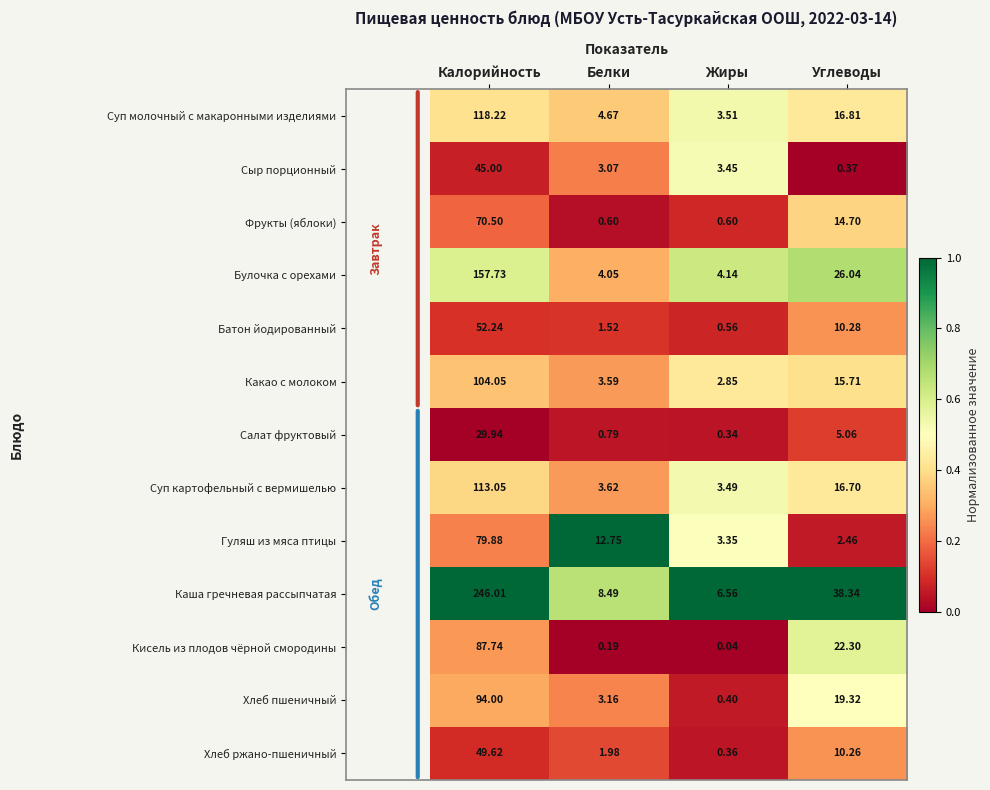

Rank the series by their maximum value, from highest to lowest.

Каша гречневая рассыпчатая, Булочка с орехами, Суп молочный с макаронными изделиями, Суп картофельный с вермишелью, Какао с молоком, Хлеб пшеничный, Кисель из плодов чёрной смородины, Гуляш из мяса птицы, Фрукты (яблоки), Батон йодированный, Хлеб ржано-пшеничный, Сыр порционный, Салат фруктовый